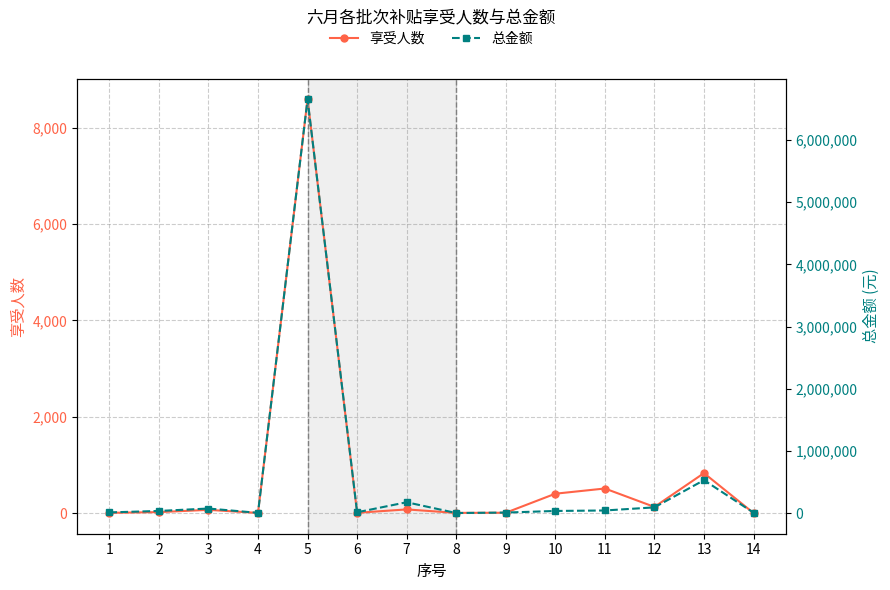

How many interior local valleys does the 总金额 series have?

3